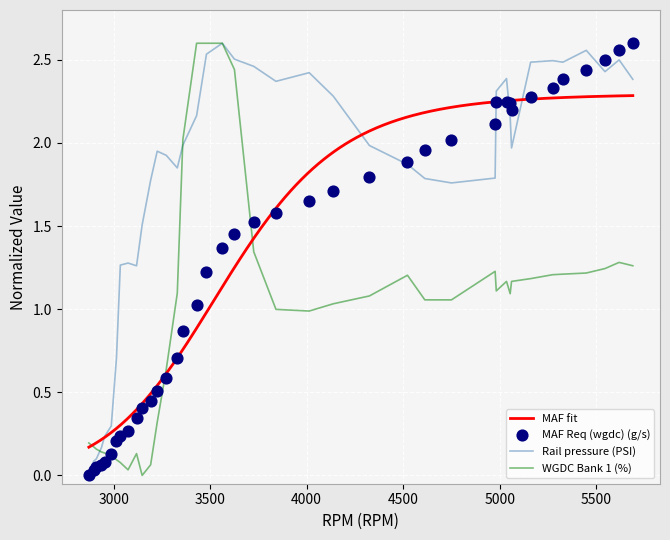

Which series contains the lowest Y value?

MAF Req (wgdc) (g/s)